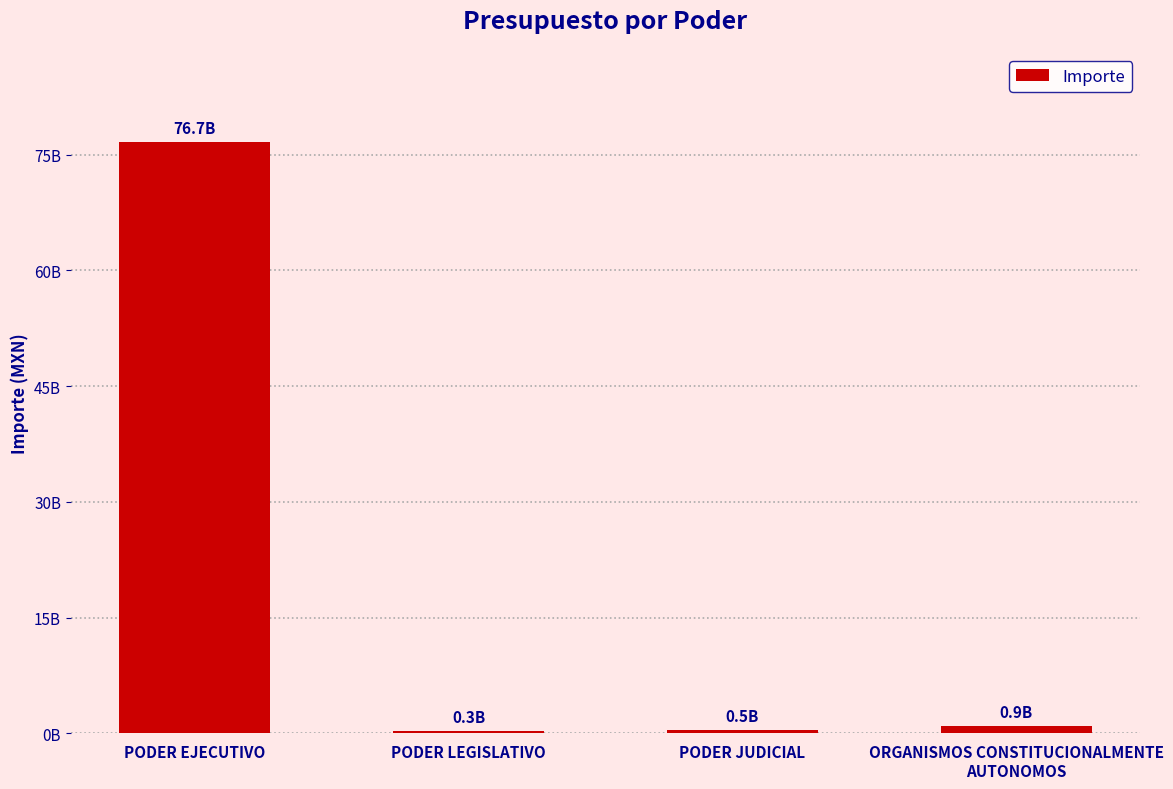

The chart shows a value of 76684292942 at PODER EJECUTIVO. True or false?

True